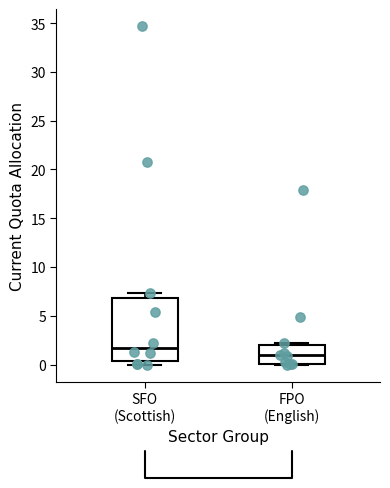

Reading left to right, transcribe this box plot: for each box, give where its median line is, the range the box spans, and where its two whiskers end, as read against the y-axis. The values are not printed on the chart, so give them approximately, as read against the axis.

SFO (Scottish): median 2.0, box 0.5 to 7.0, whiskers 0.0 to 7.5
FPO (English): median 1.0, box 0.0 to 2.0, whiskers 0.0 to 2.0 (just above the box's upper edge)